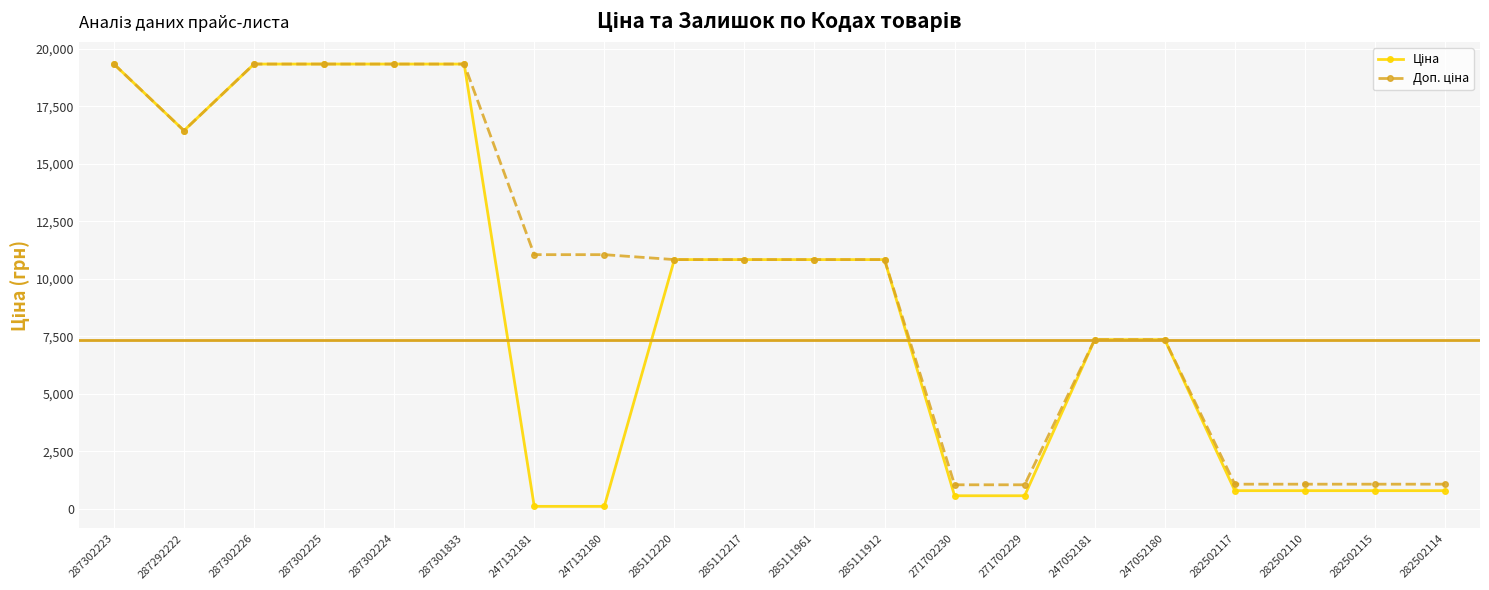

At how many categories does at least one series exceed 8453?

12